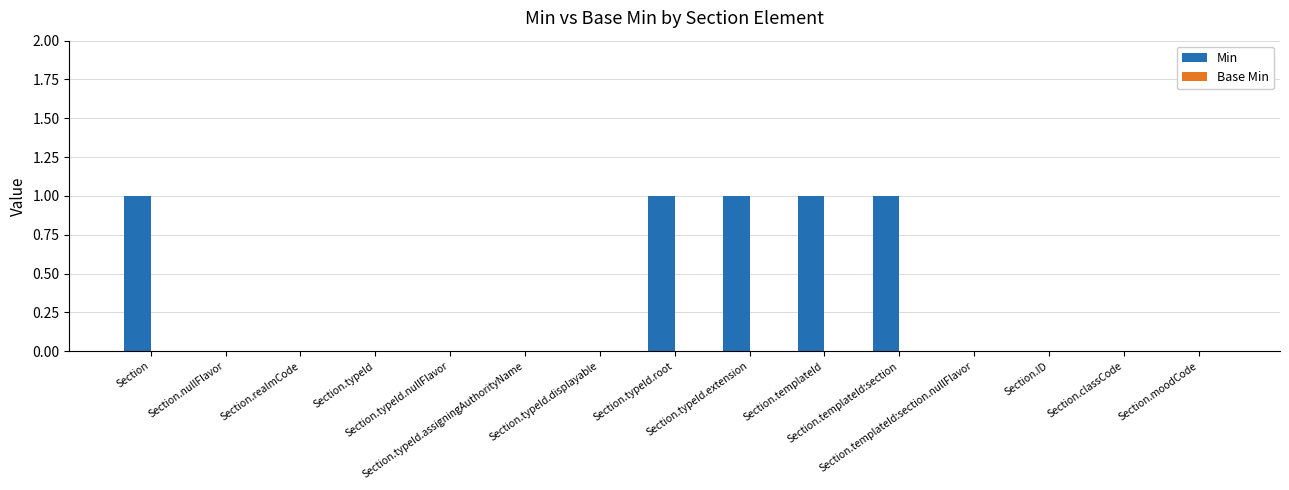

What is the sum of all values?

5